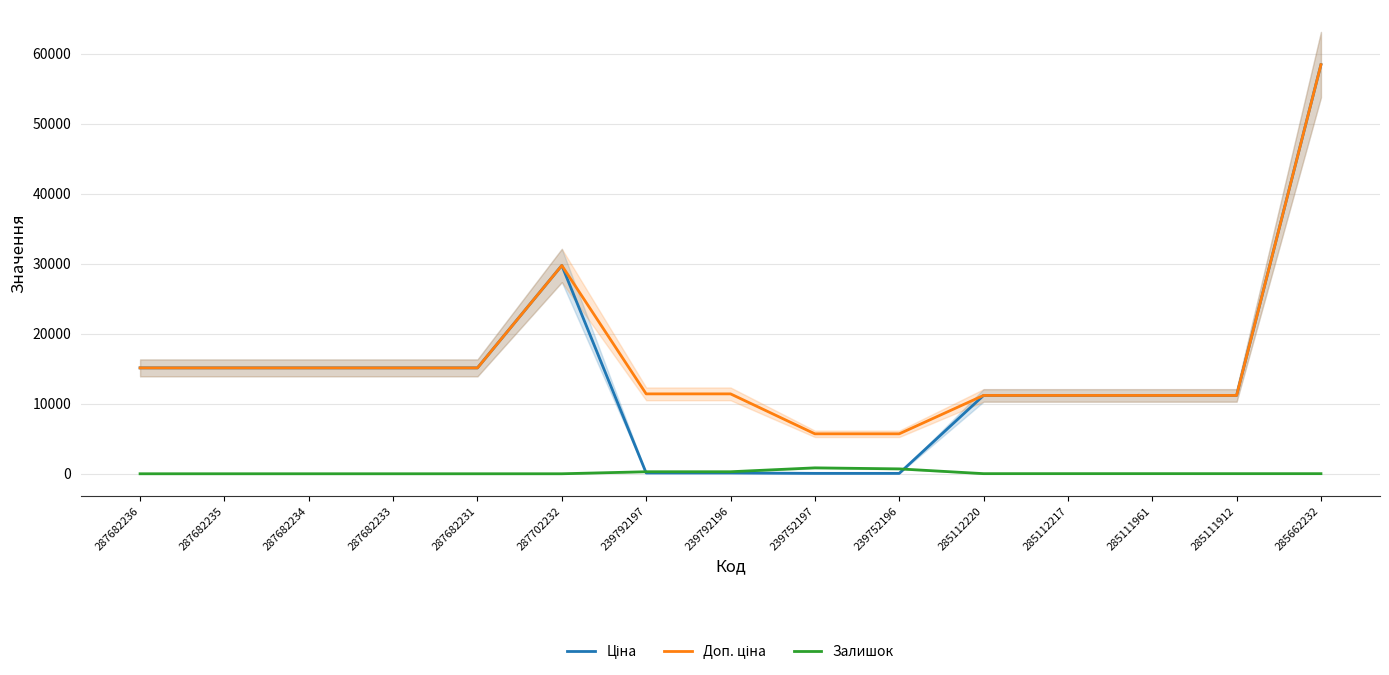

What is the label of the 15th point from the left?

285662232